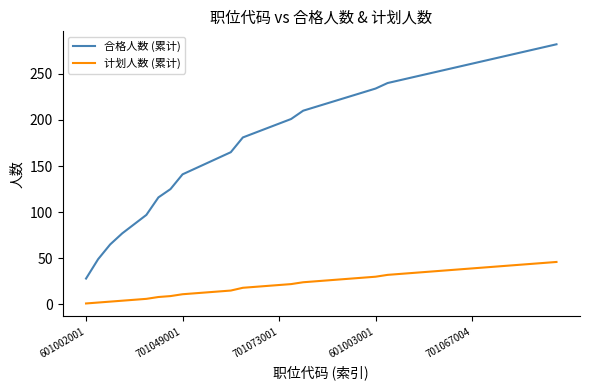

List the series in order of their peak value, lowest first.

计划人数 (累计), 合格人数 (累计)